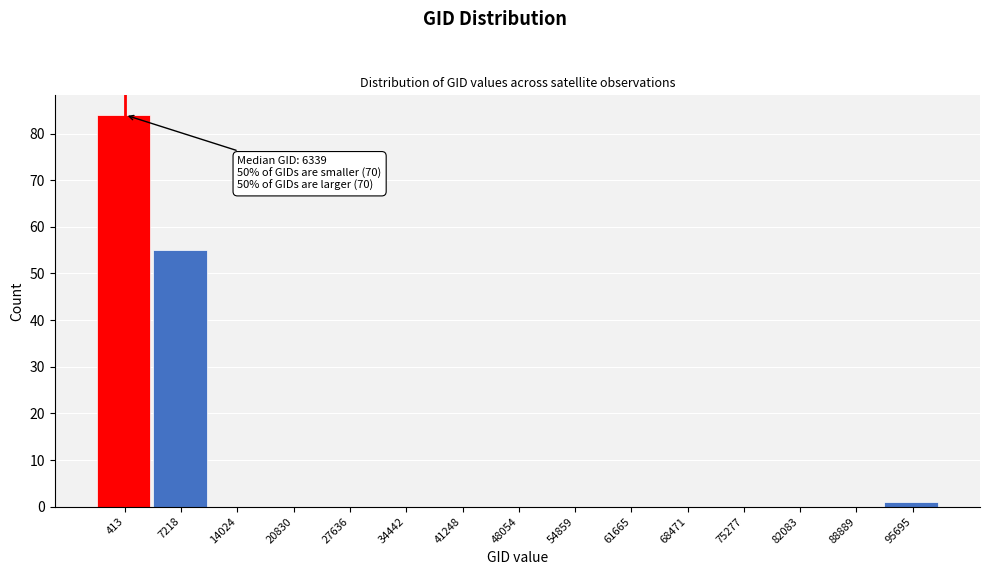

Reading left to right, extract all data points from this chart.

413=84	7218=55	14024=0	20830=0	27636=0	34442=0	41248=0	48054=0	54859=0	61665=0	68471=0	75277=0	82083=0	88889=0	95695=1